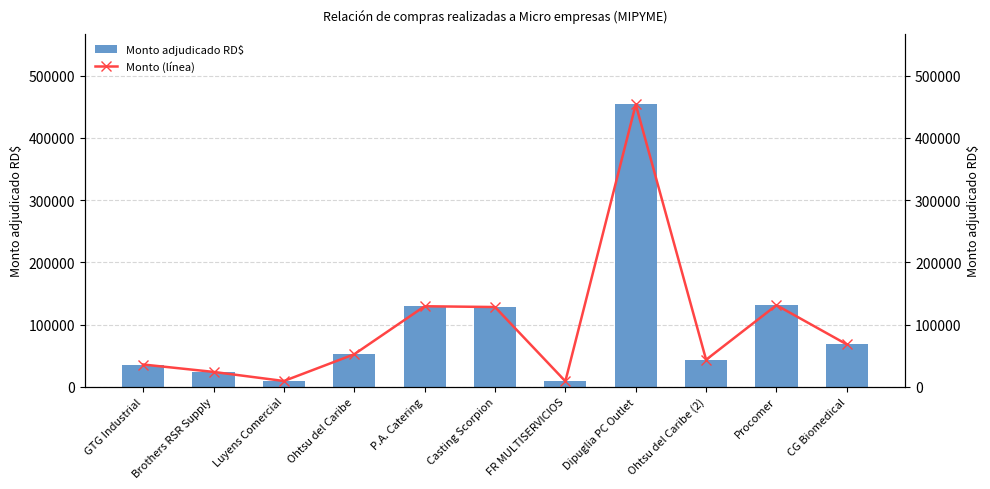

What are all the series names shown in the legend?

Monto adjudicado RD$, Monto (línea)